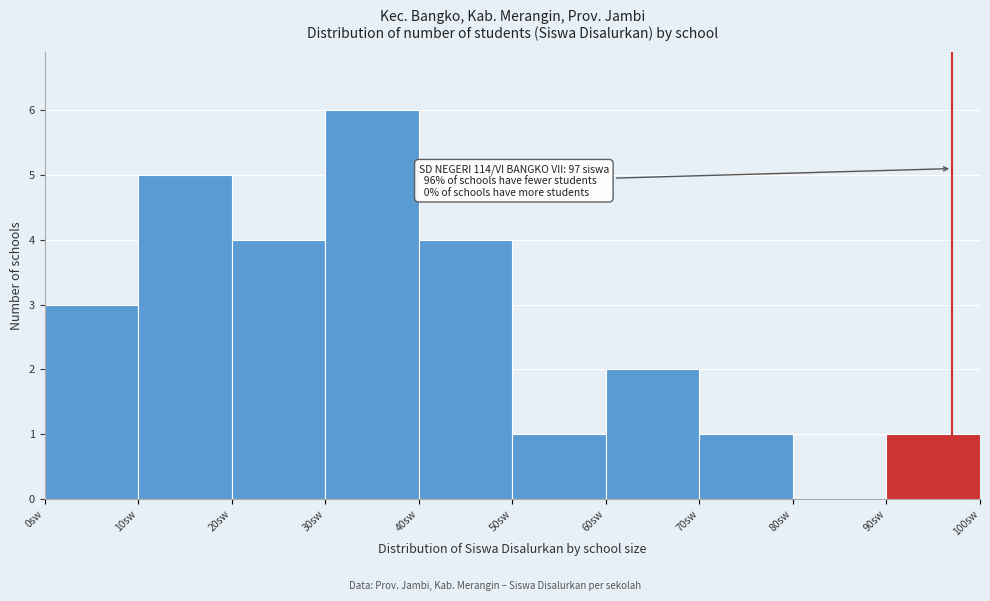

Which range on the x-axis has the tallest bar?

30 to 40